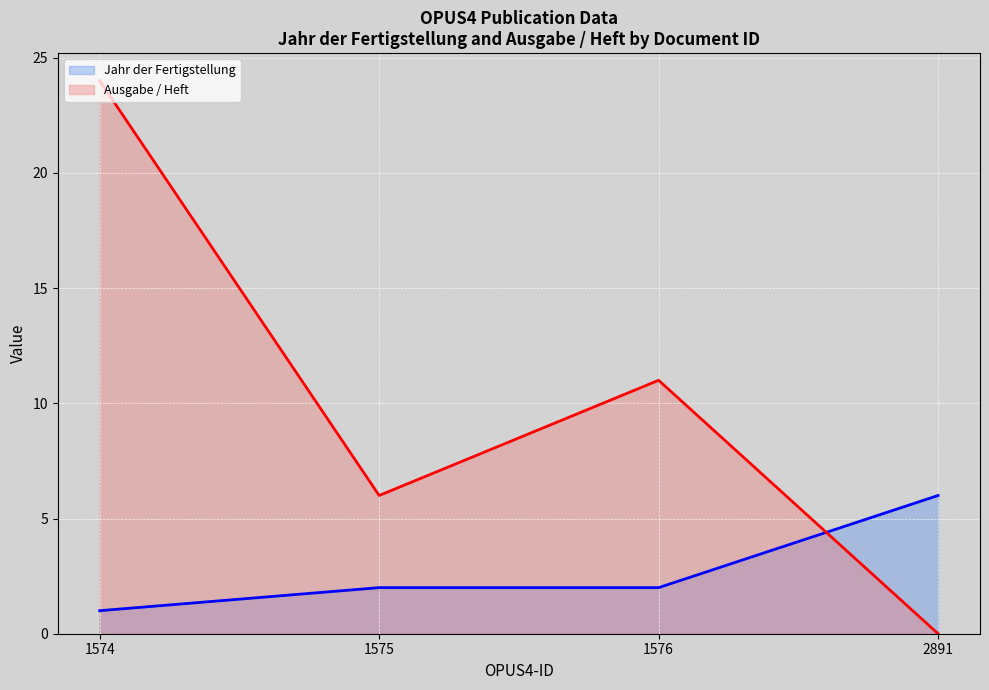

Which series has the largest total across all categories?

Ausgabe / Heft